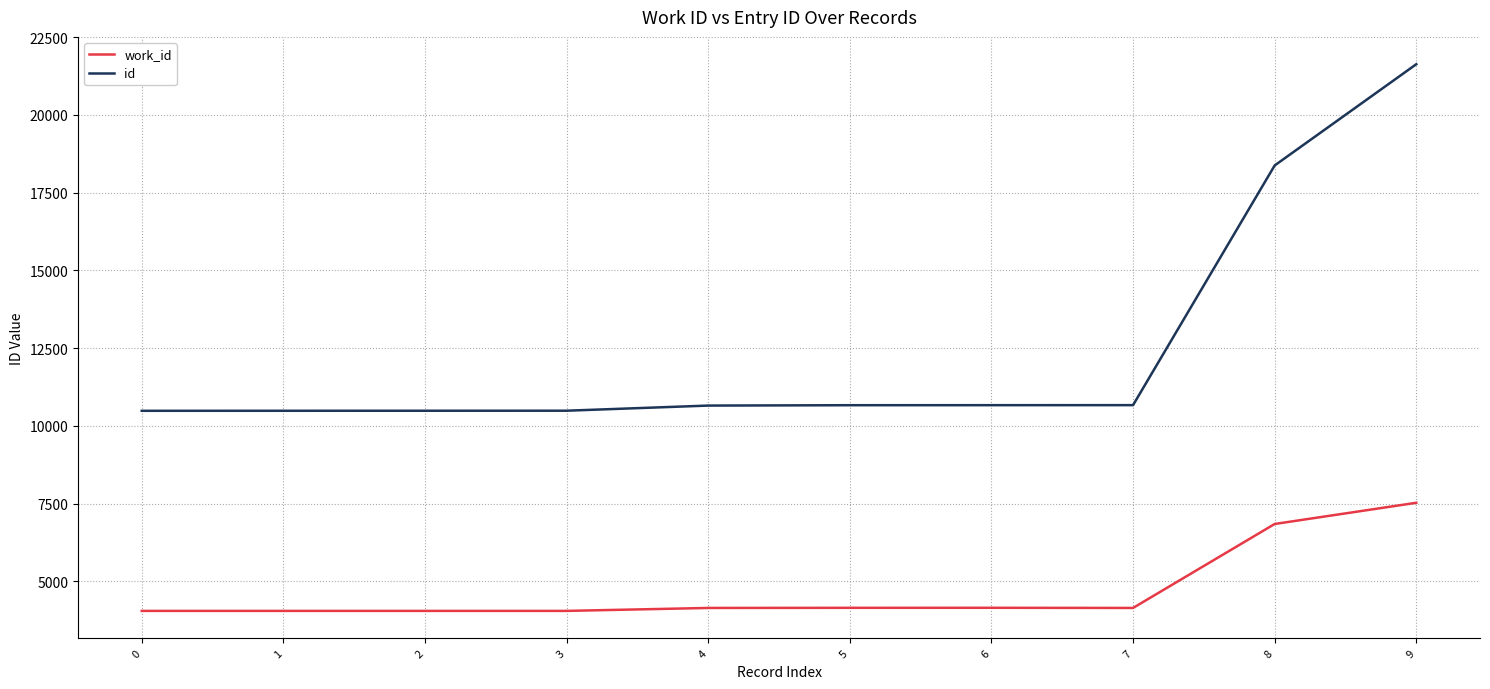

What is the greatest value displayed?

21628